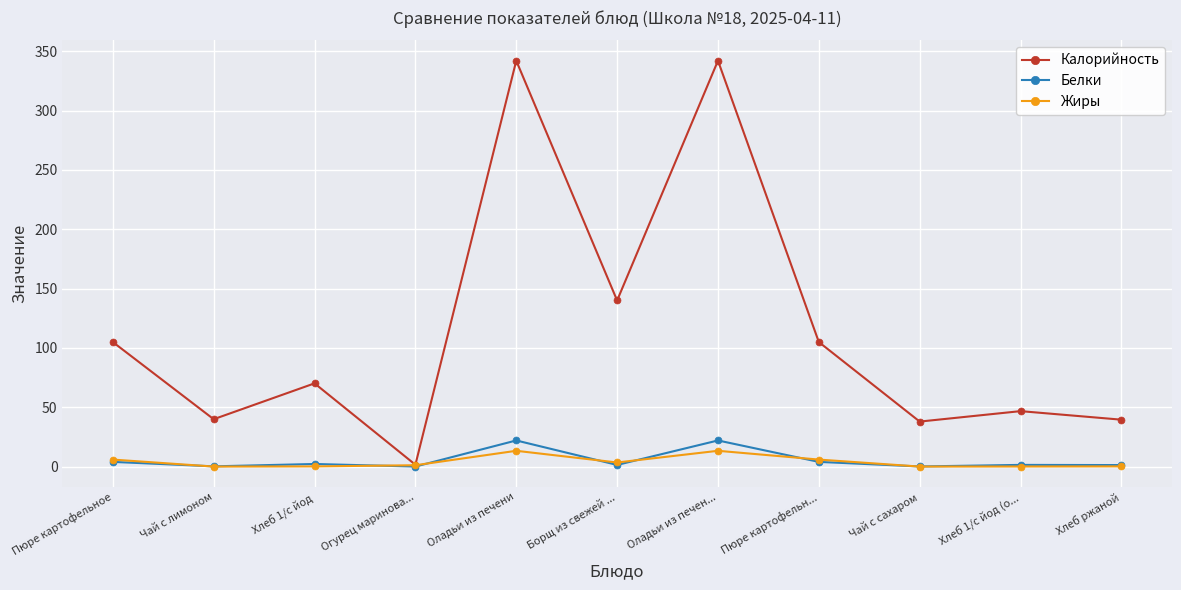

At which category does Калорийность reach its first local valley?

Чай с лимоном